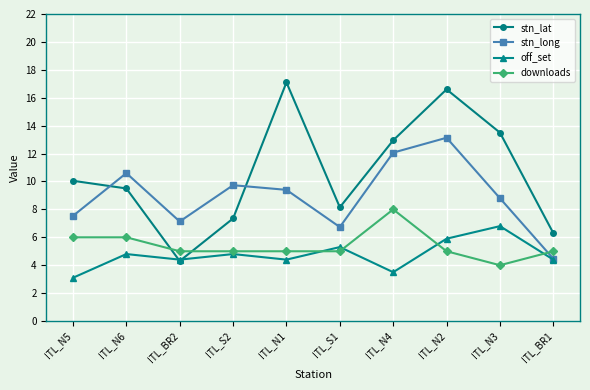

How many series are shown in this chart?

4